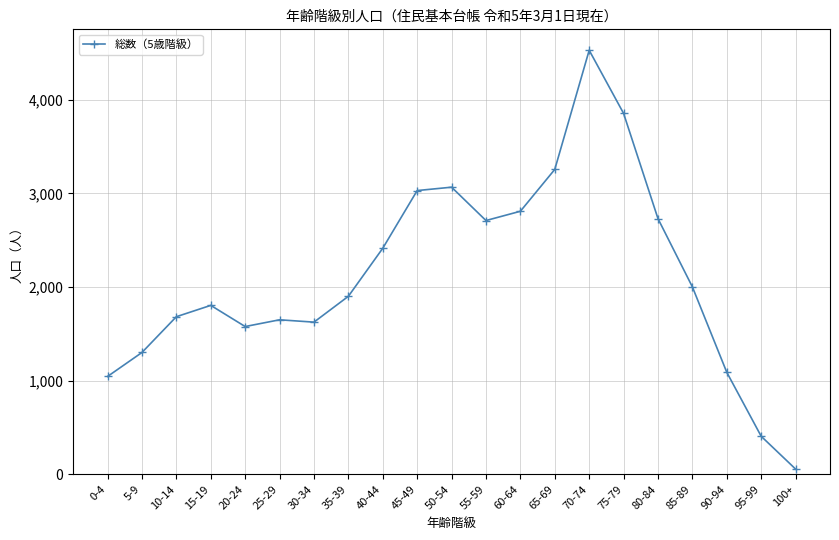

Reading left to right, transcribe all the data shown in this chart.

0-4=1045	5-9=1301	10-14=1683	15-19=1804	20-24=1578	25-29=1650	30-34=1625	35-39=1901	40-44=2414	45-49=3030	50-54=3066	55-59=2710	60-64=2809	65-69=3256	70-74=4528	75-79=3854	80-84=2730	85-89=2001	90-94=1089	95-99=406	100+=56